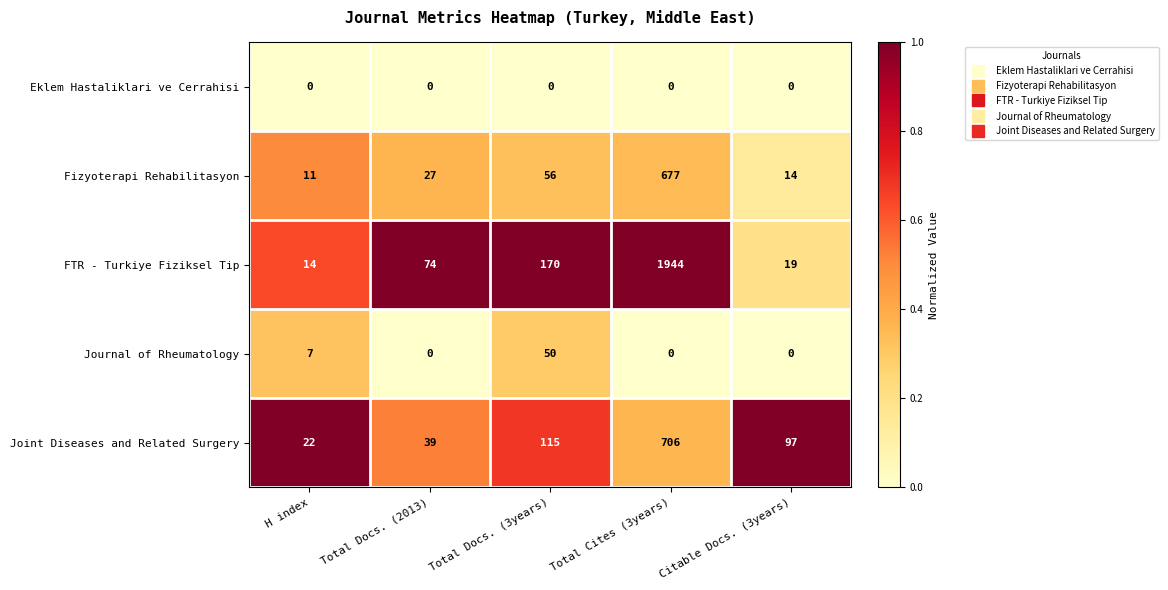

Reading right to left, what are all the values shown in this chart?

Eklem Hastaliklari ve Cerrahisi: 0	0	0	0	0
Fizyoterapi Rehabilitasyon: 14	677	56	27	11
FTR - Turkiye Fiziksel Tip: 19	1944	170	74	14
Journal of Rheumatology: 0	0	50	0	7
Joint Diseases and Related Surgery: 97	706	115	39	22